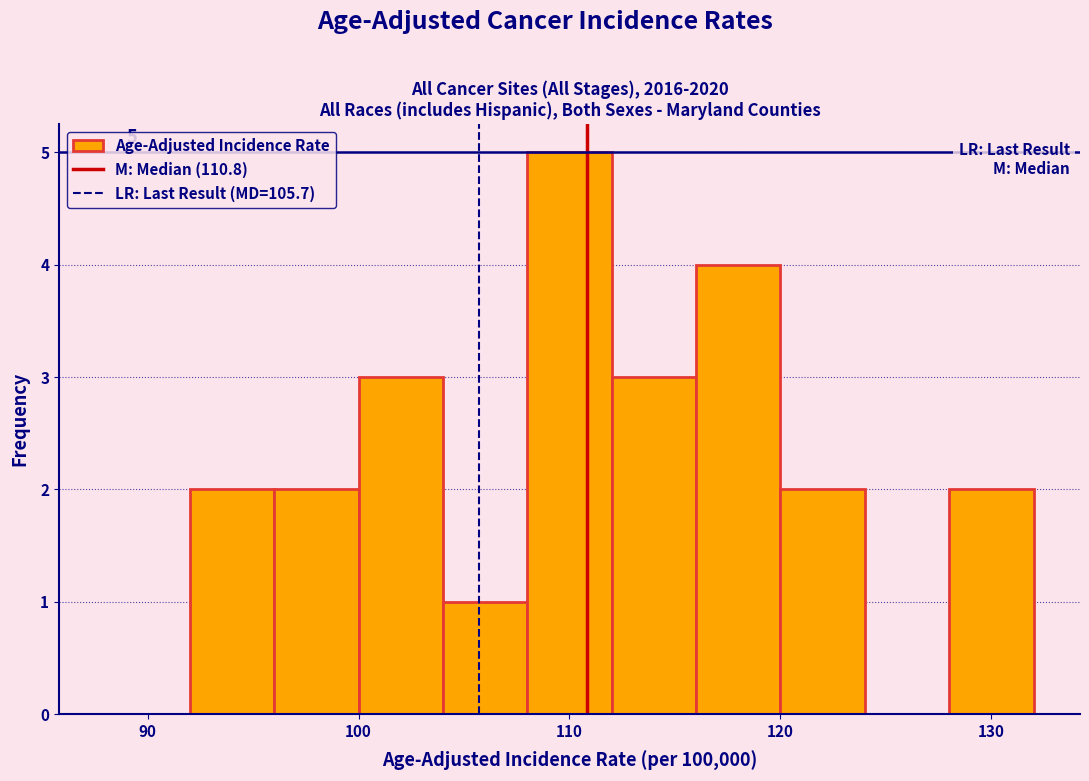

Which range on the x-axis has the tallest bar?

108 to 112